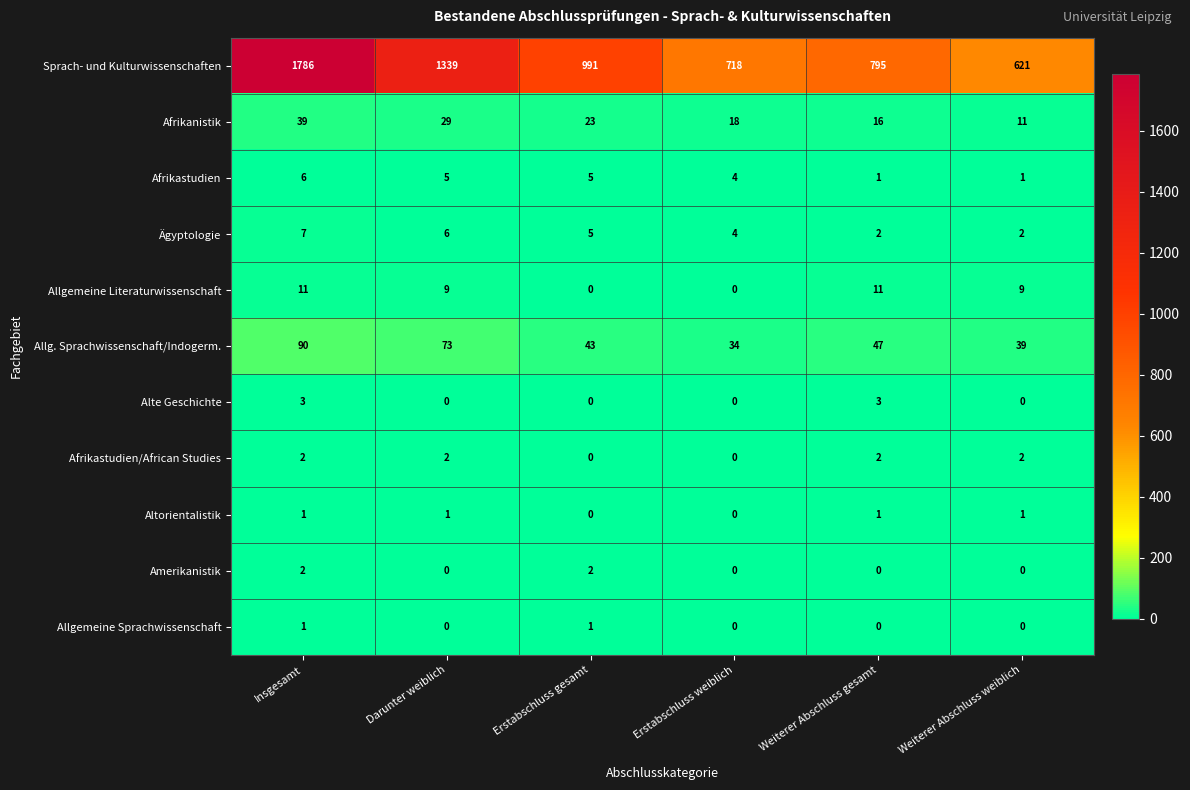

Which series has the largest total across all categories?

Sprach- und Kulturwissenschaften